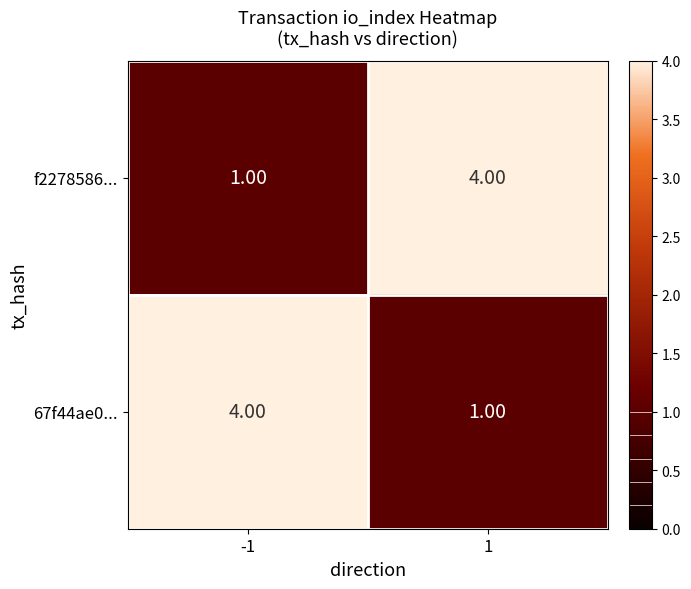

What is the sum of all f2278586... values?

5